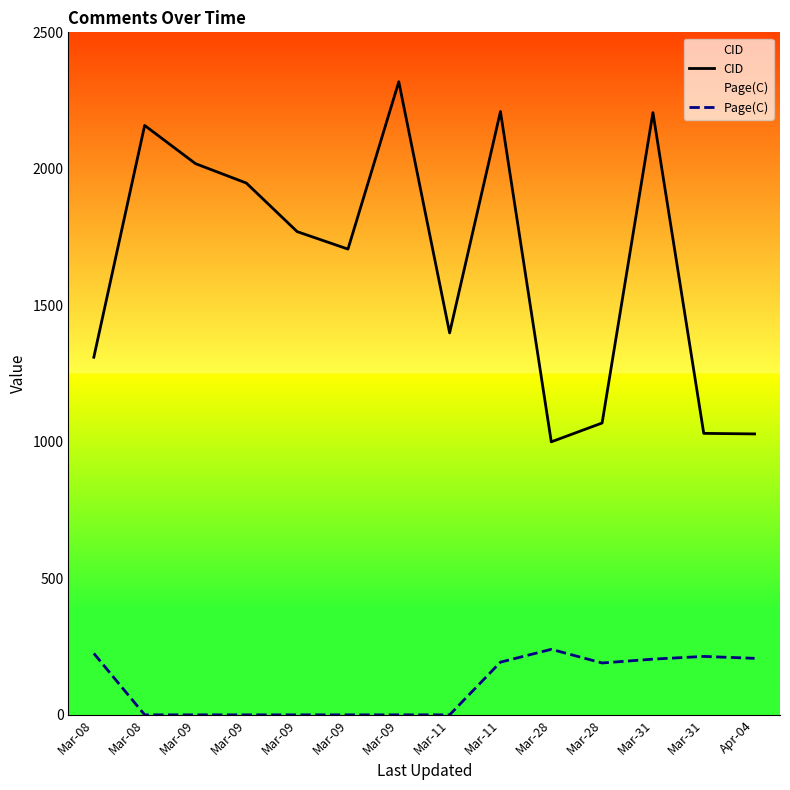

True or false: CID has more than 1 interior local peaks.

True